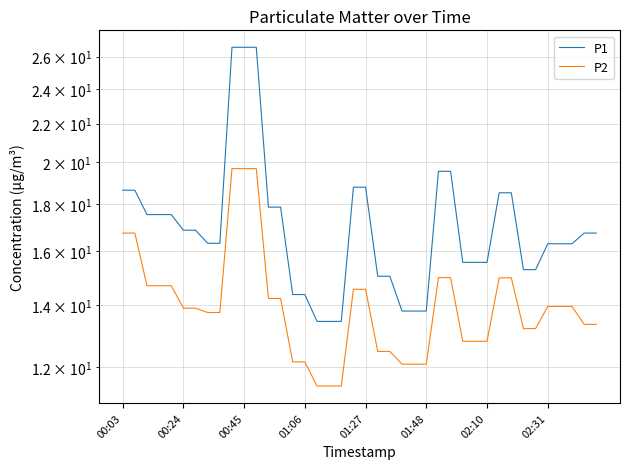

True or false: P1 and P2 intersect in this chart.

False